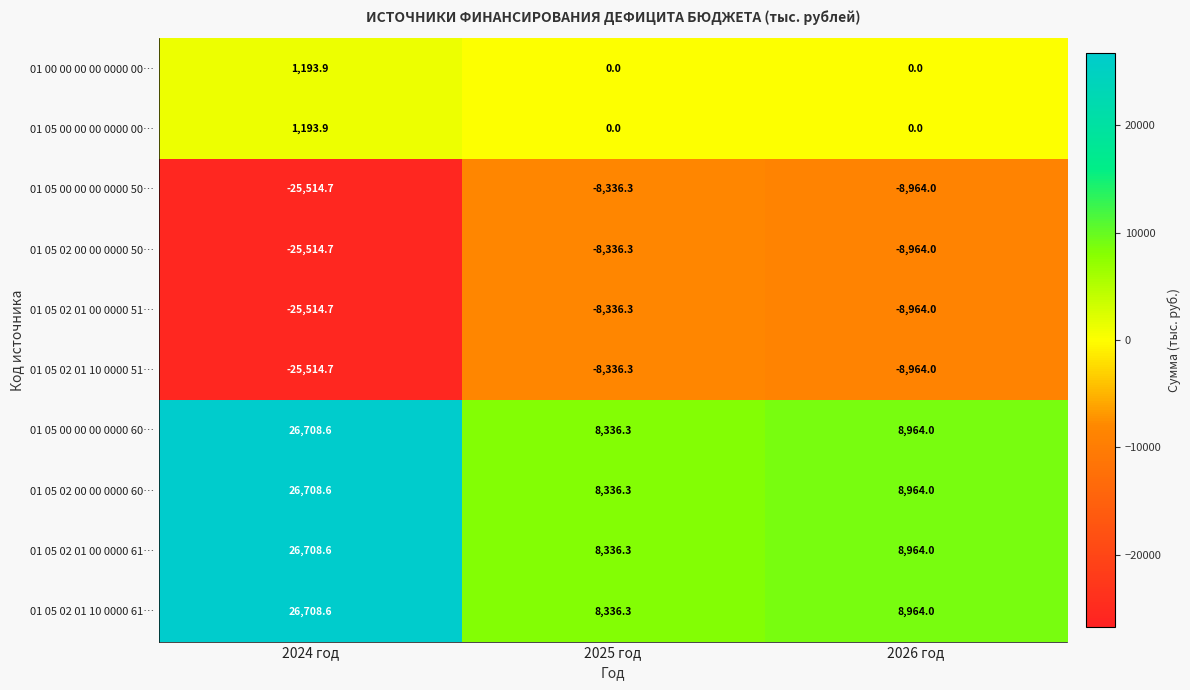

At which category is the sum across all series the highest?

2024 год